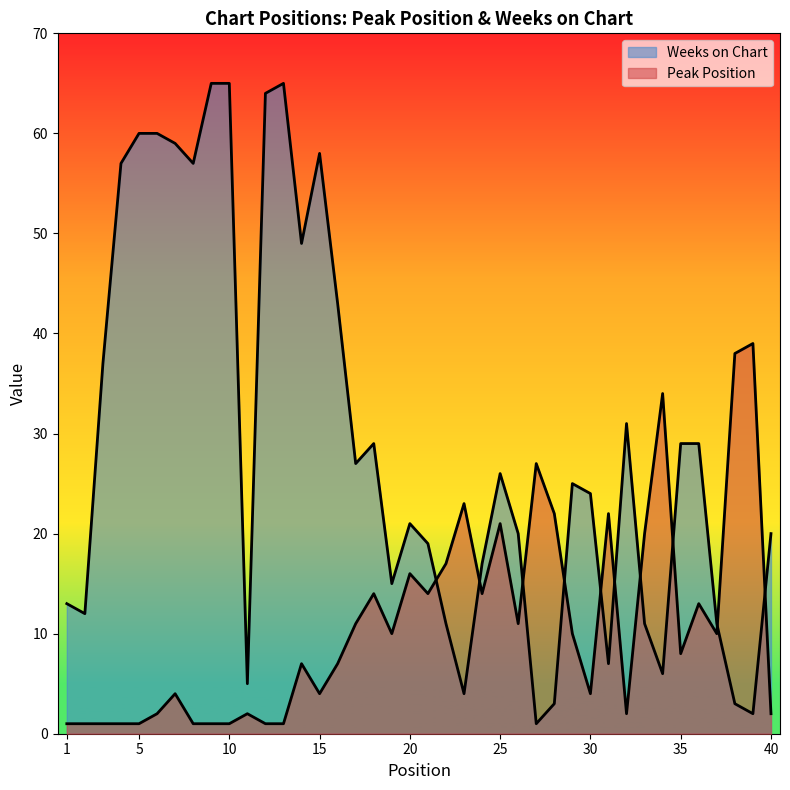

At which label is Weeks on Chart closest to 33?

32